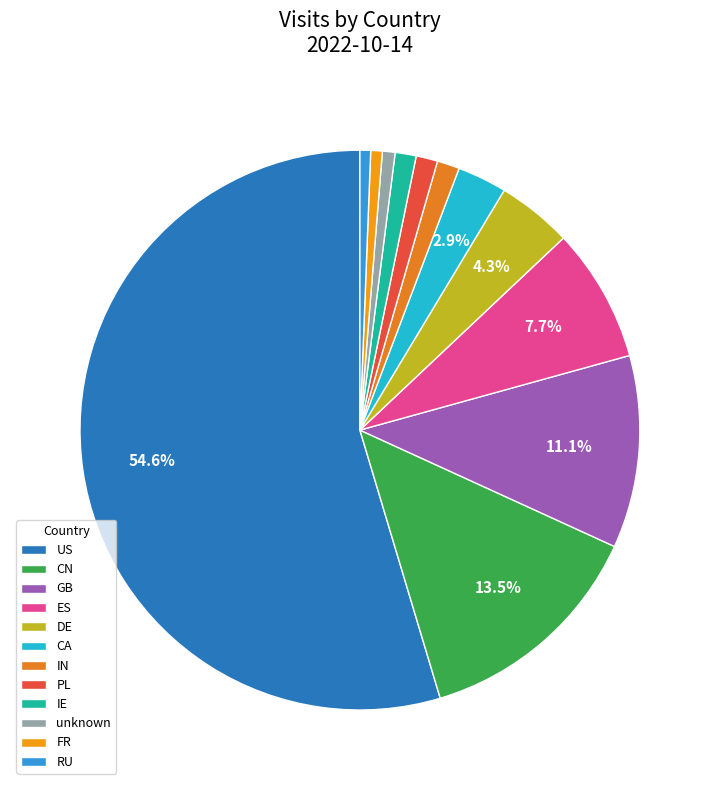

Count the number of slices in the pie.

12